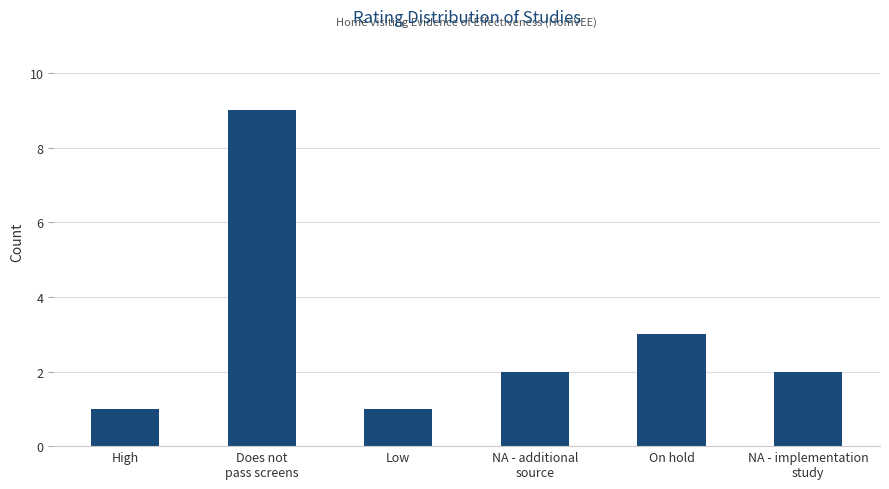

Count the number of categories in the chart.

6